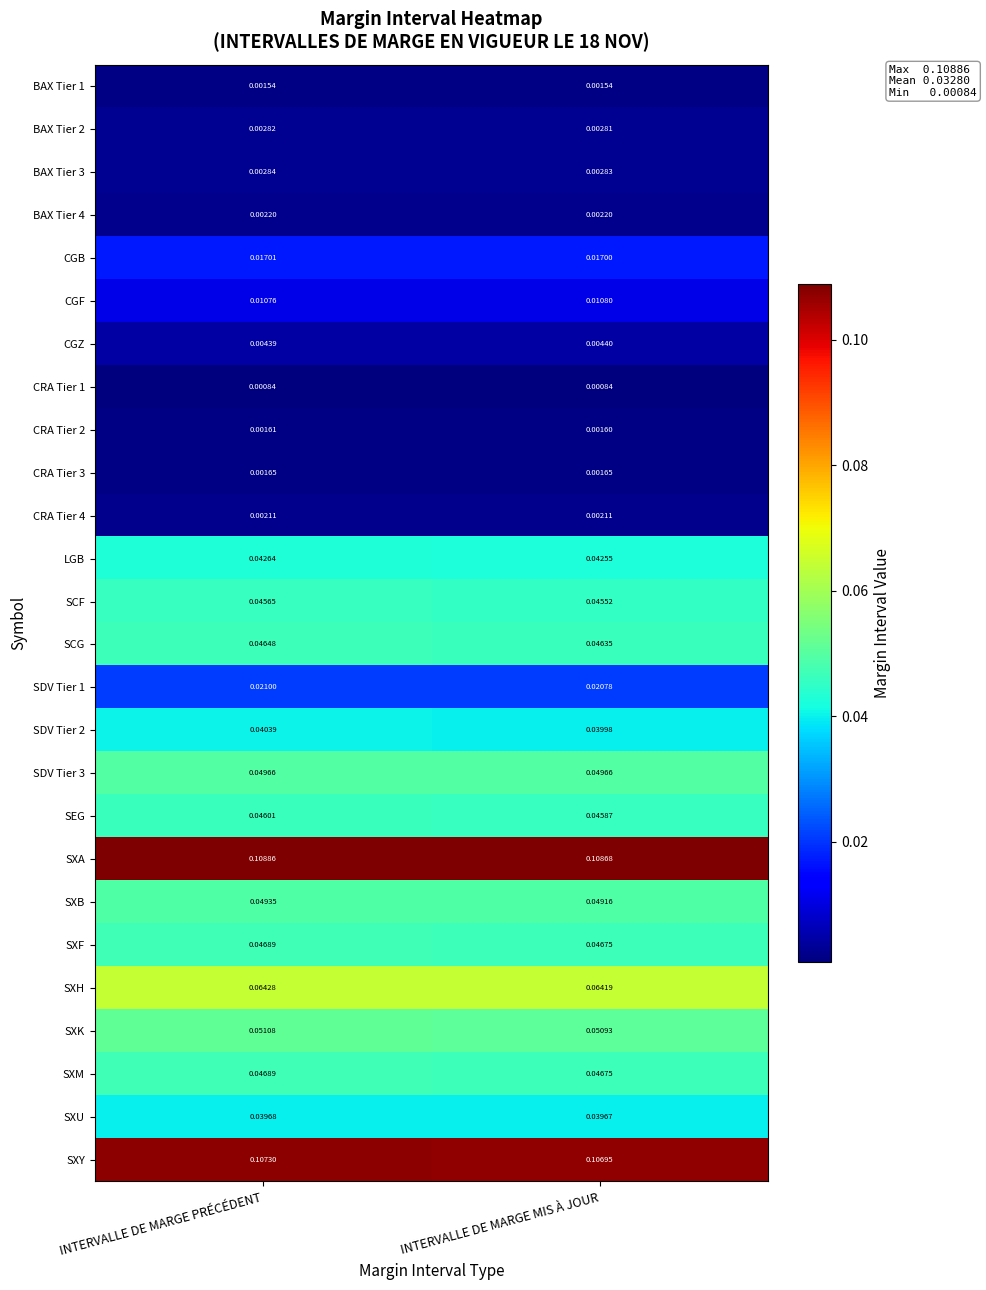

Which label corresponds to the largest value in the chart?

INTERVALLE DE MARGE PRÉCÉDENT